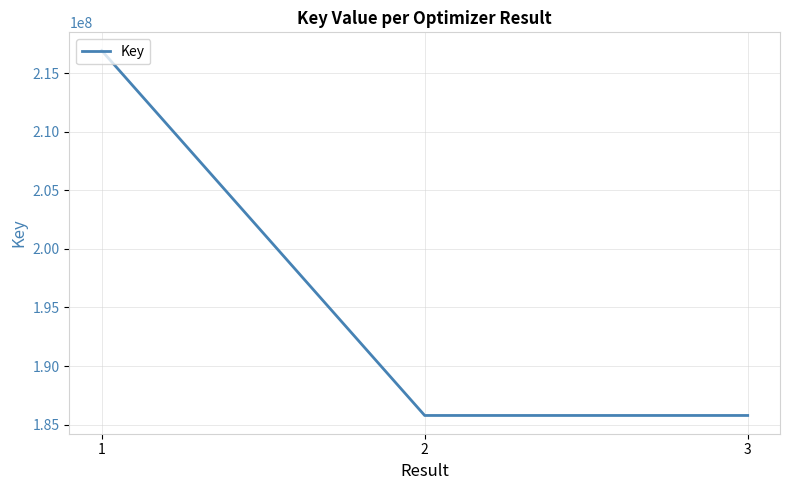

The chart shows a value of 263036566 at 3. True or false?

False